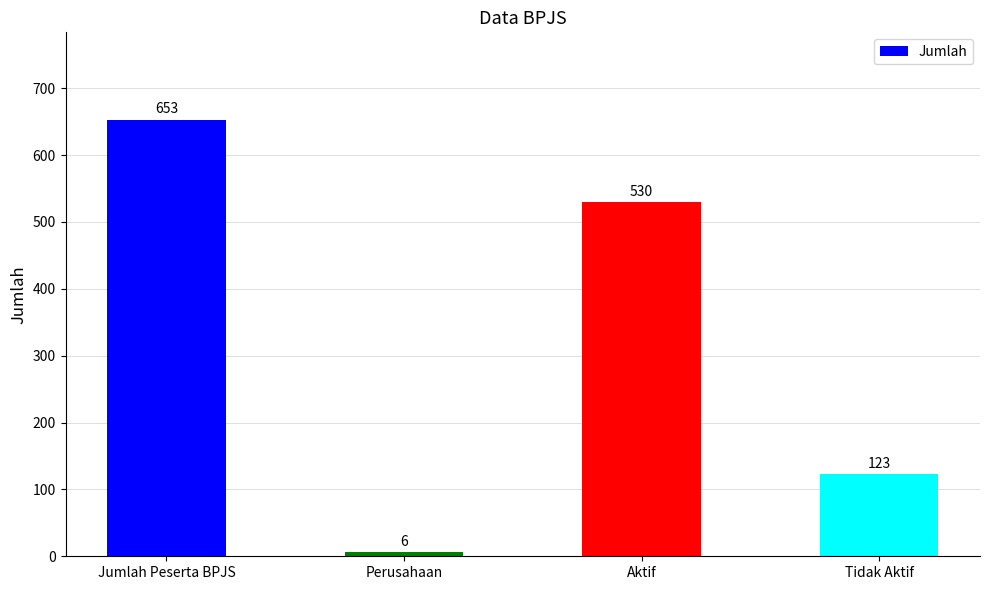

What is the label of the 4th bar from the right?

Jumlah Peserta BPJS